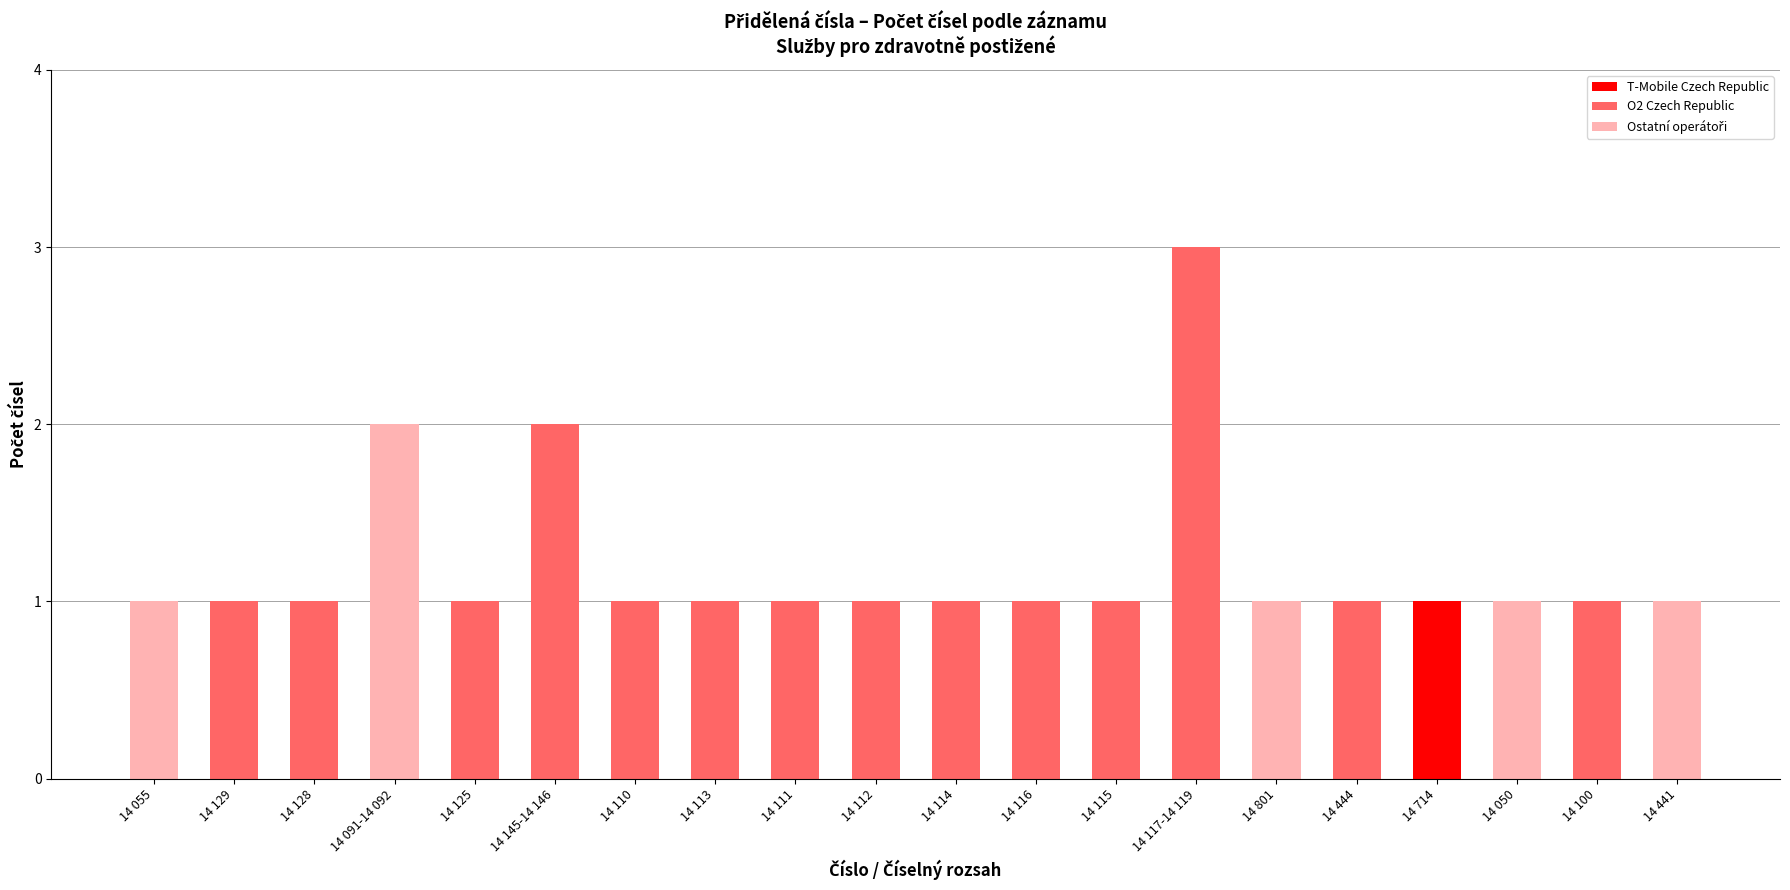

What is the maximum value shown in the chart?

3